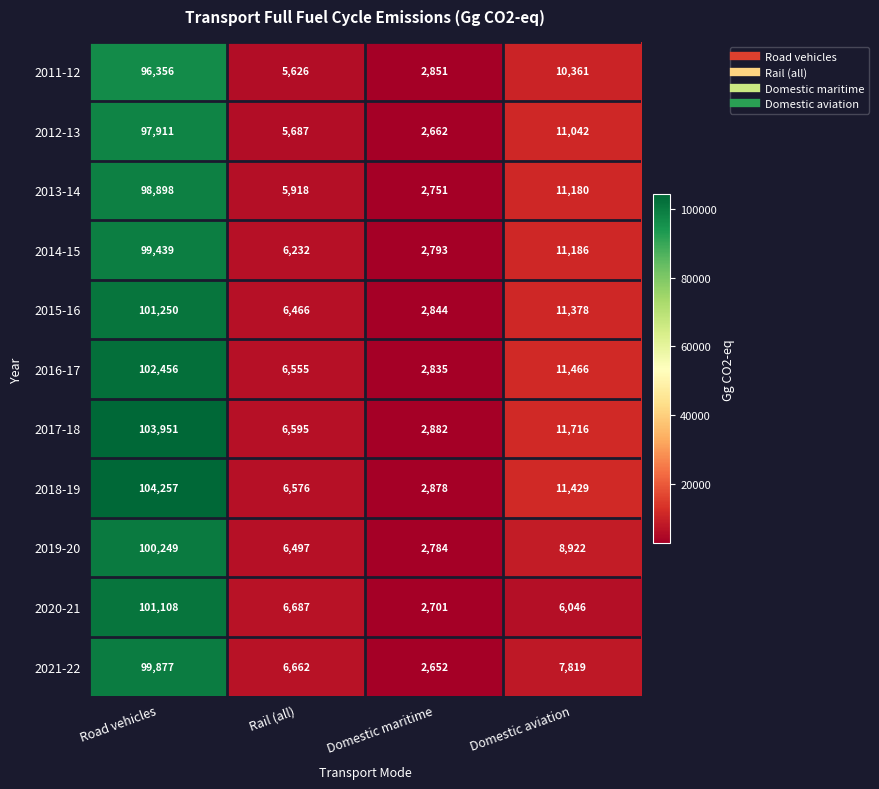

Which series has the largest total across all categories?

2017-18